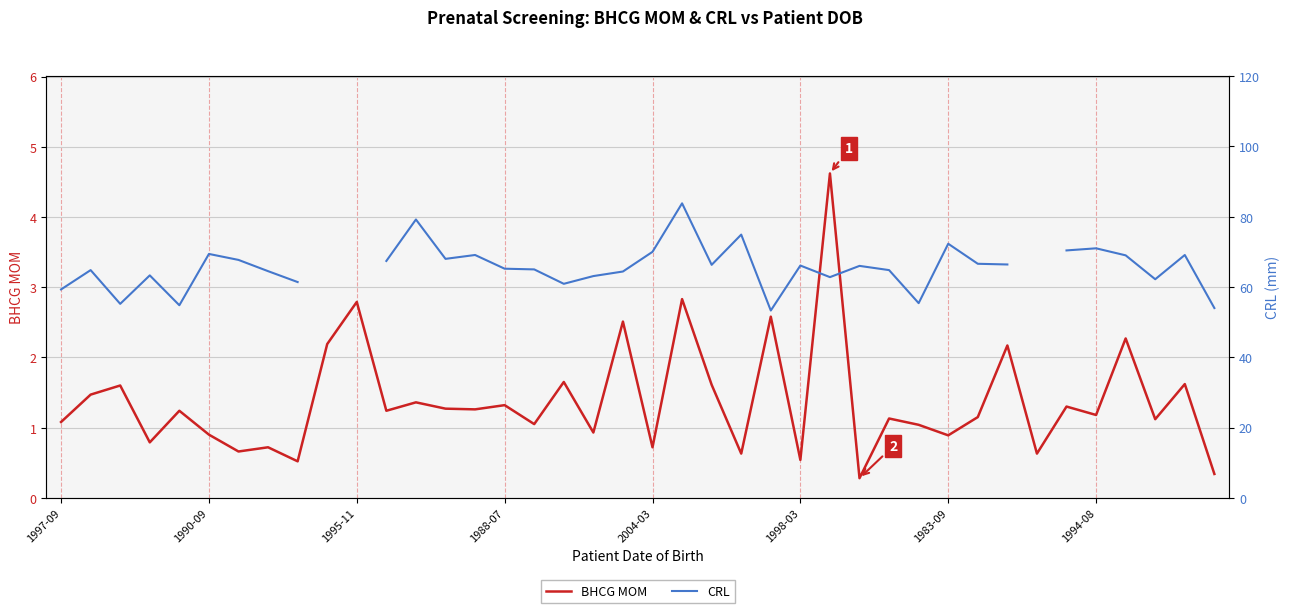

How many data points in CRL are above 66?

18